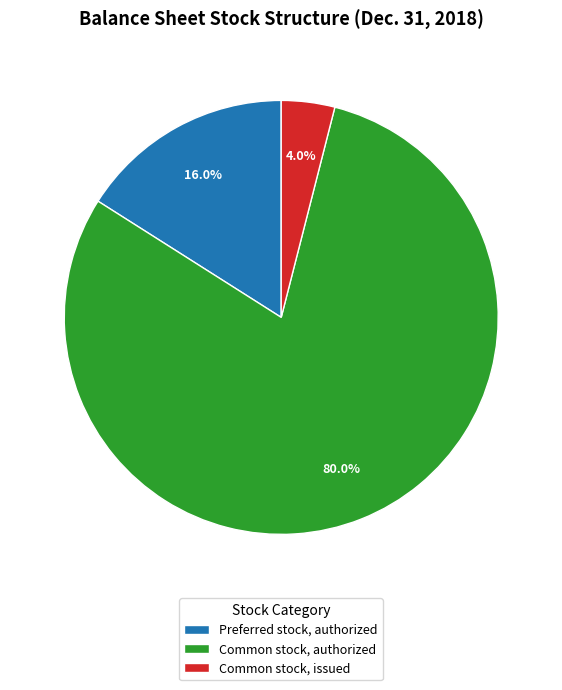

What is the majority slice?

Common stock, authorized